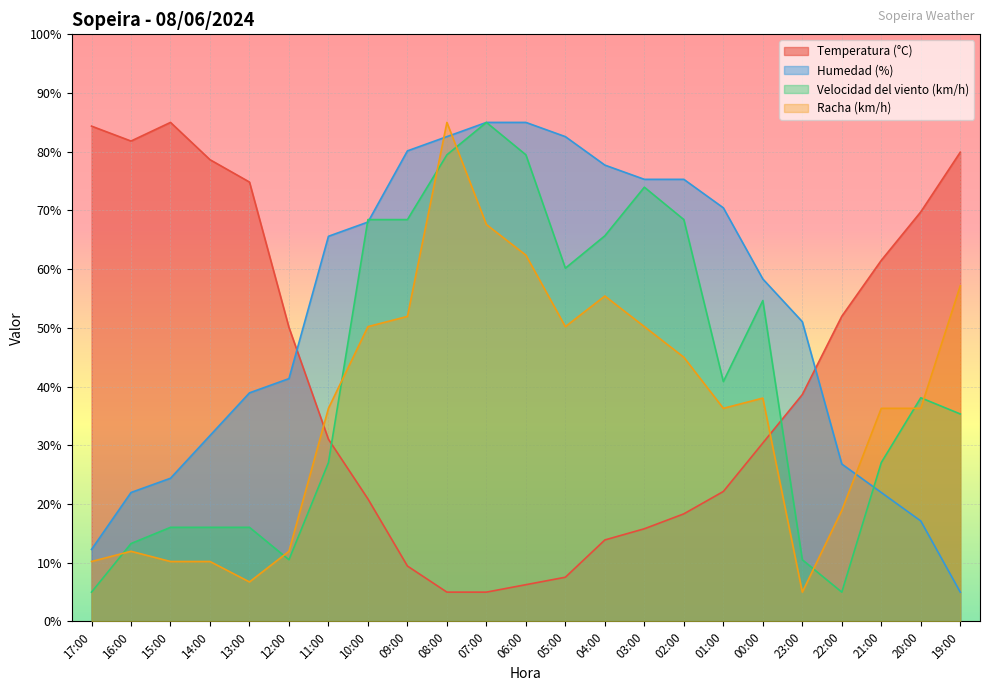

At how many categories does at least one series exceed 83?

5